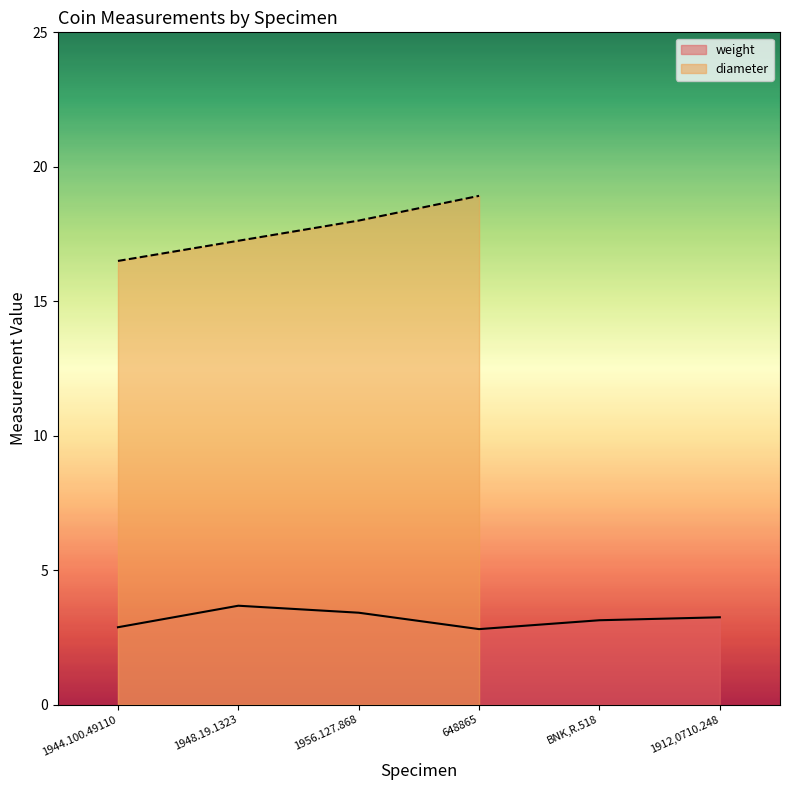

How many points are lower than both their immediate neighbors (excluding endpoints)?

1